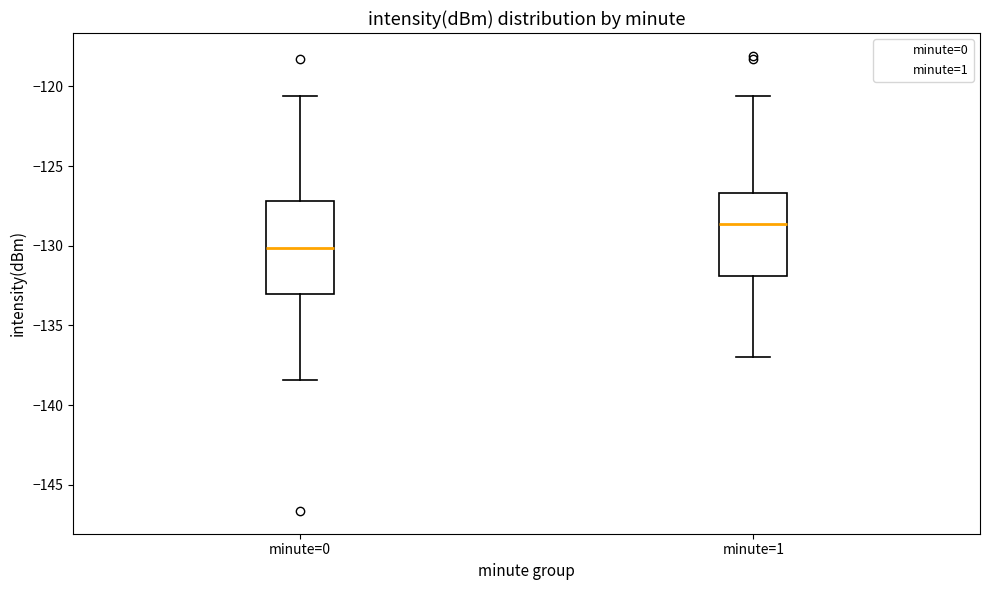

Where does the lower whisker of the box for minute=1 end on the y-axis? The values are not printed on the chart, so give them approximately, as read against the axis.

-137.0